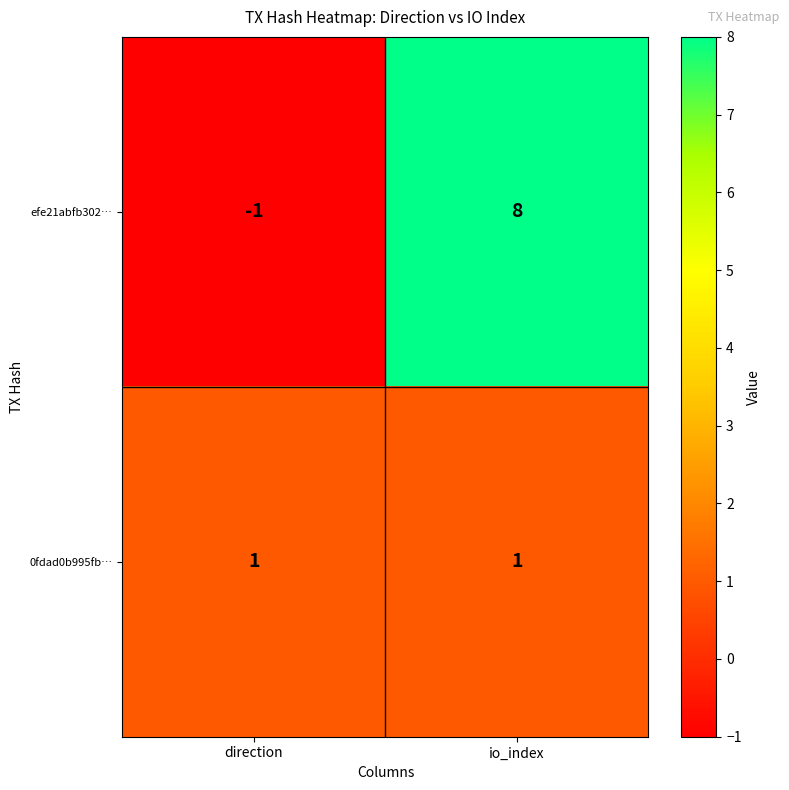

The value of 0fdad0b995fb… at io_index is 1. True or false?

True